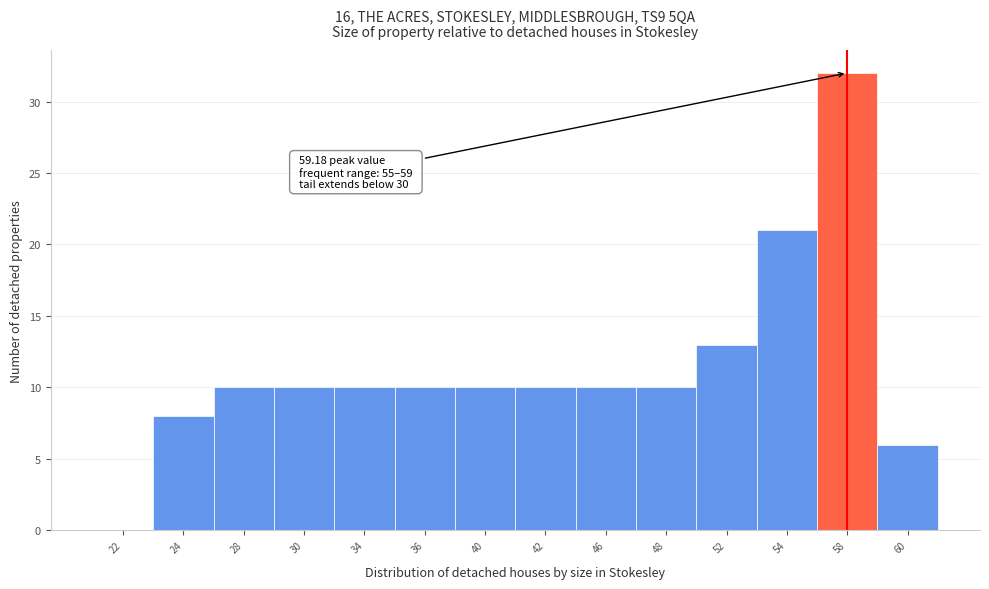

Reading right to left, list all the values displayed in this chart.

60=6	58=32	54=21	52=13	48=10	46=10	42=10	40=10	36=10	34=10	30=10	28=10	24=8	22=0